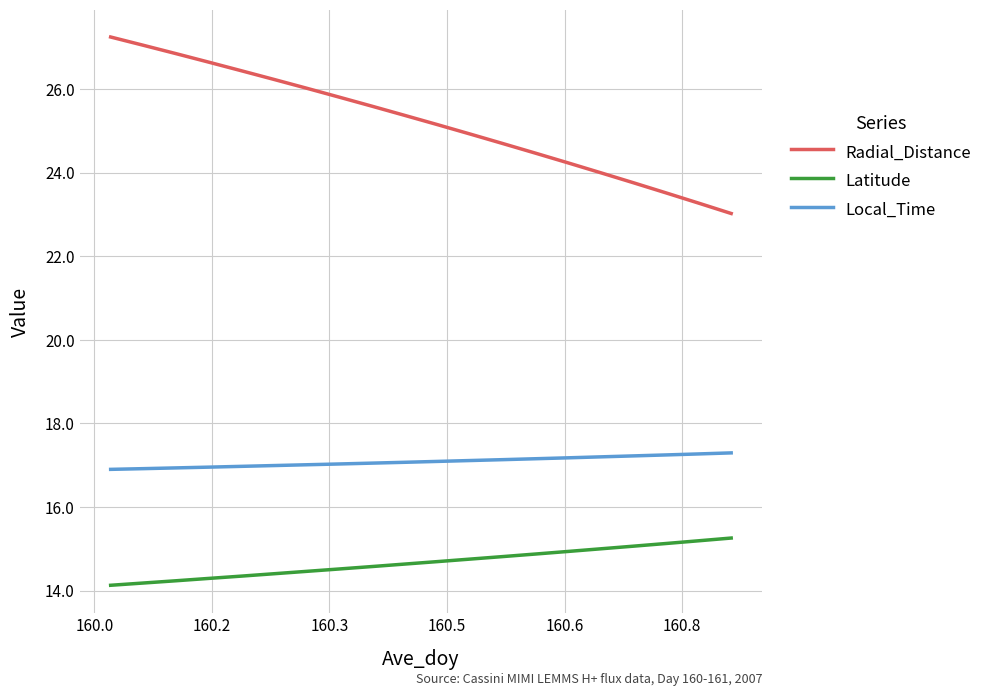

How many lines are shown in the chart?

3